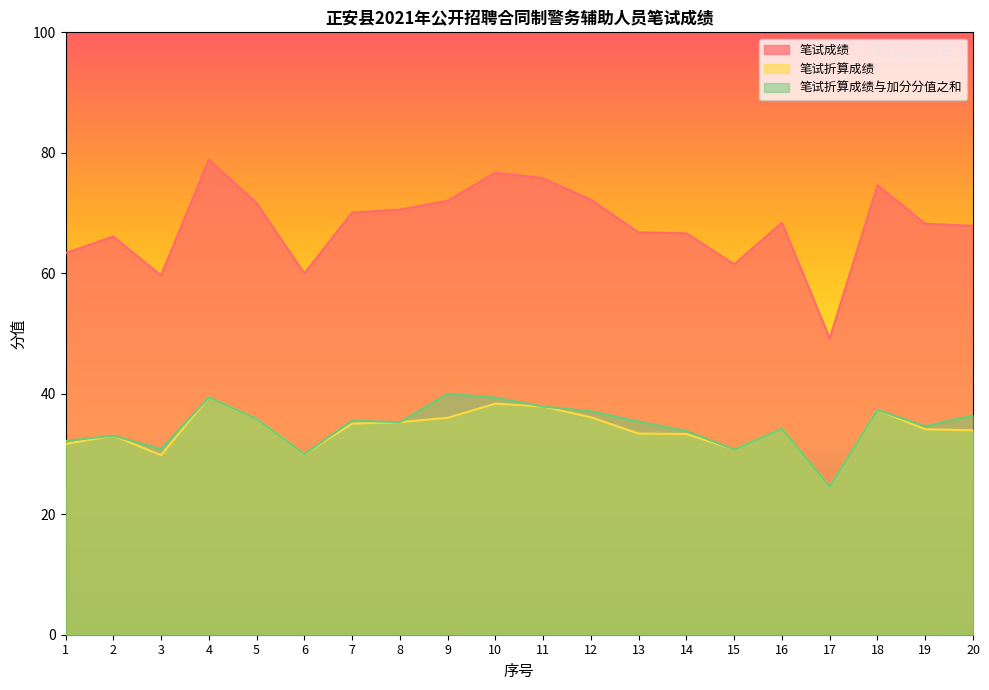

Where does the 笔试成绩 series first go above 68?

4